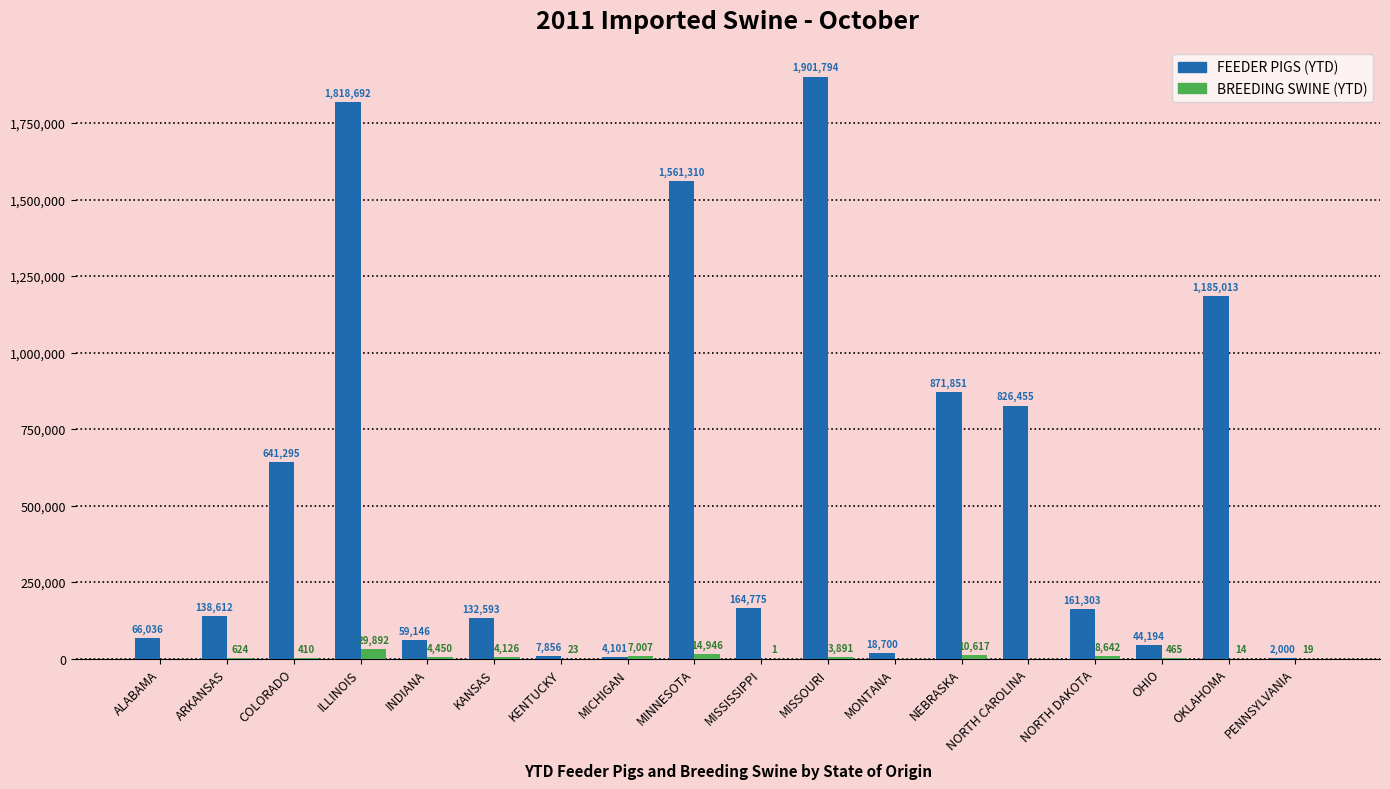

What is the sum of the FEEDER PIGS (YTD) values at MINNESOTA and NEBRASKA?

2433161